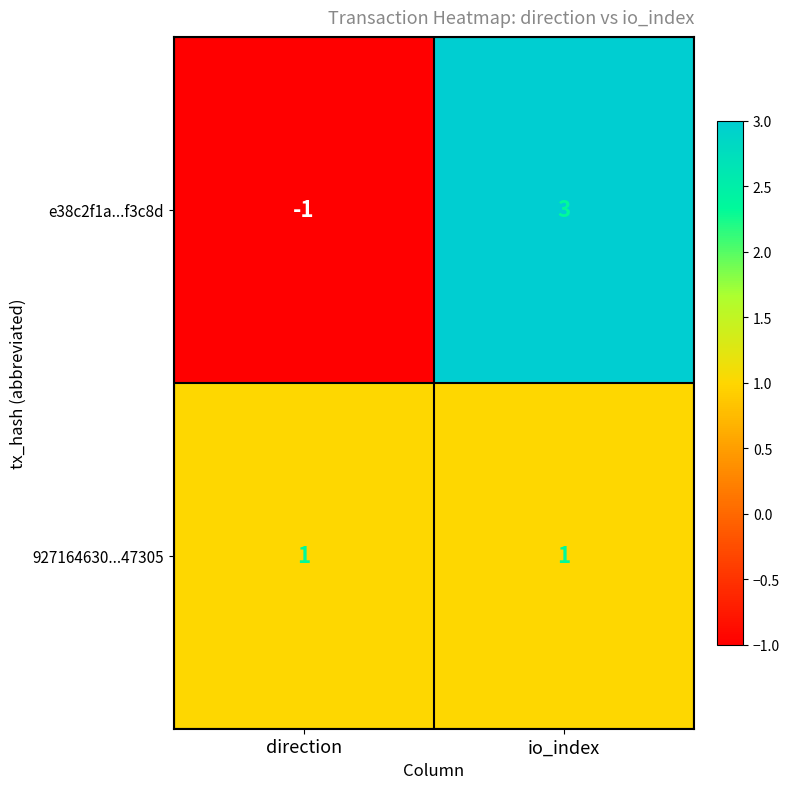

Count the number of categories in the chart.

2